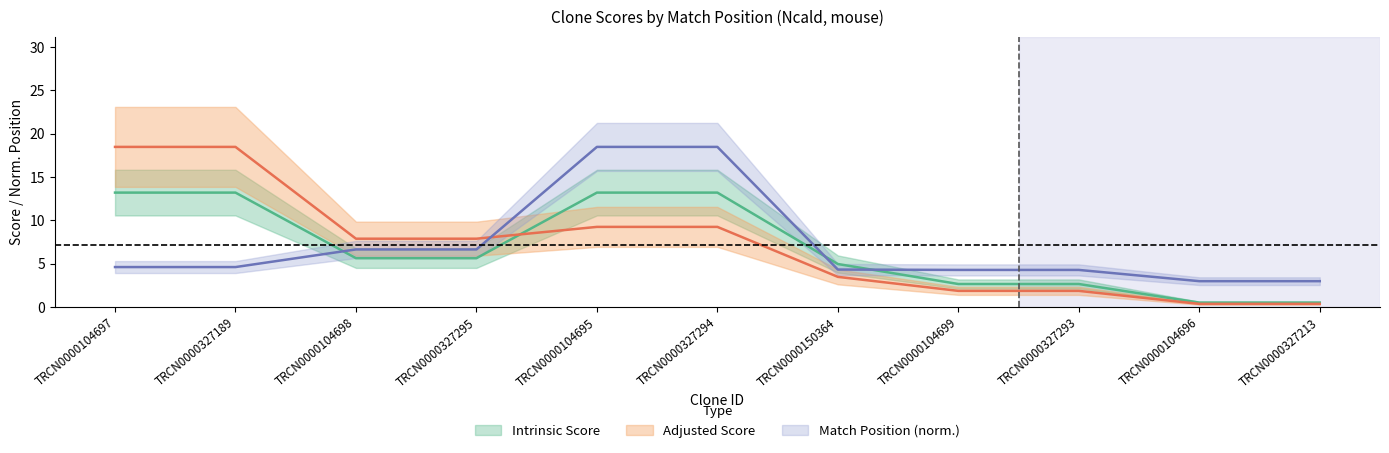

At which category is the sum across all series the highest?

TRCN0000104695